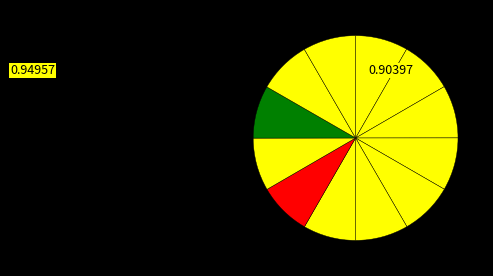

How many slices are in this pie chart?

12